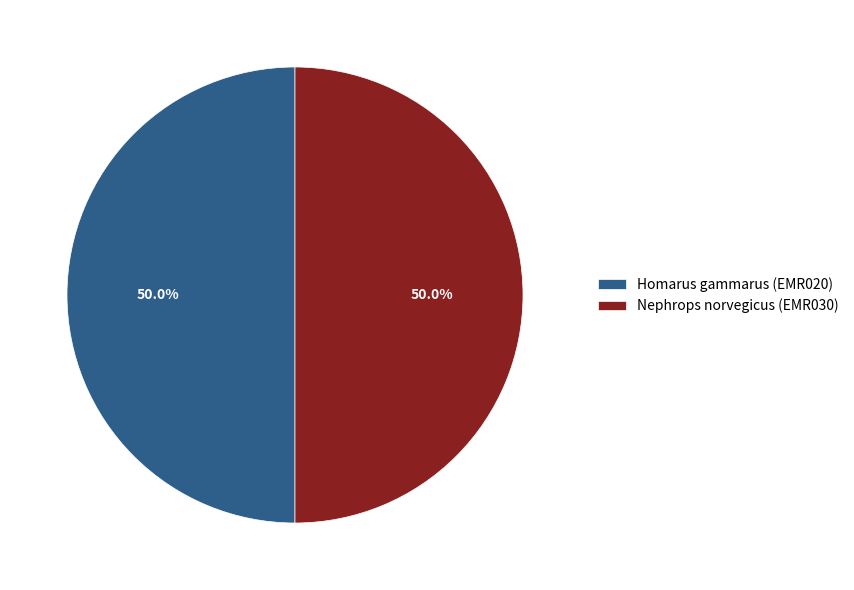

The Nephrops norvegicus (EMR030) slice represents 50% of the pie. True or false?

True